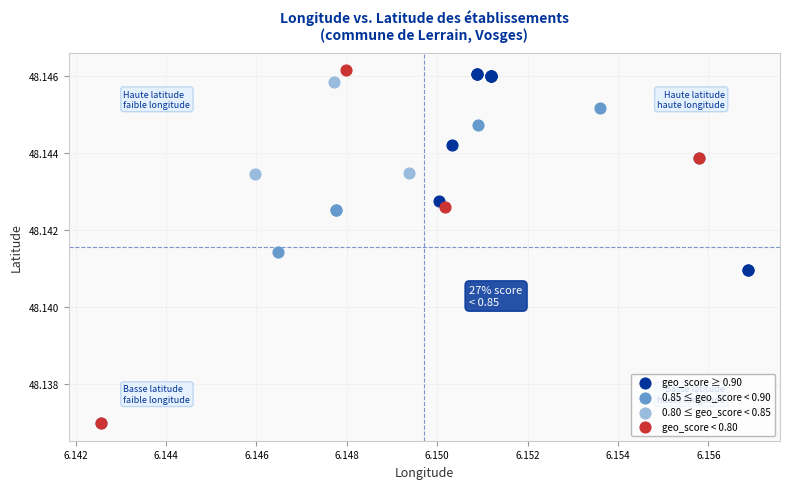

Which series has the largest Y range (max minus min)?

geo_score < 0.80